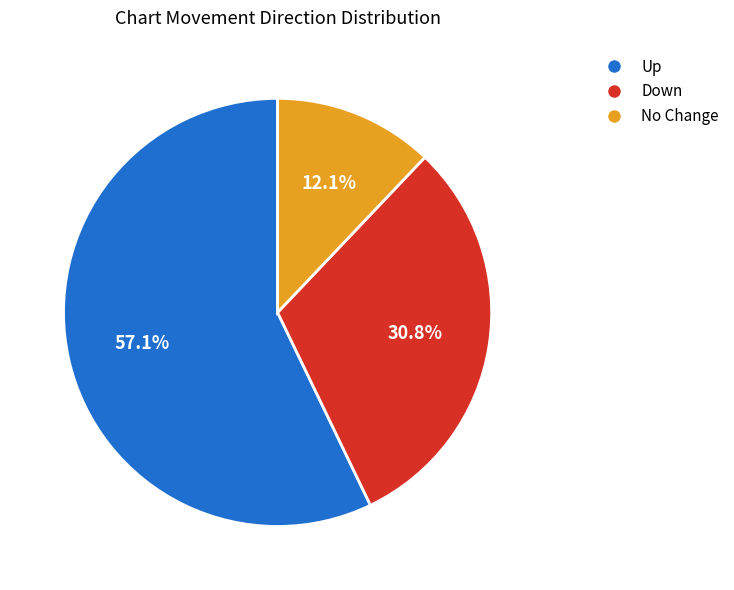

Is there any slice that represents more than half of the pie?

Yes